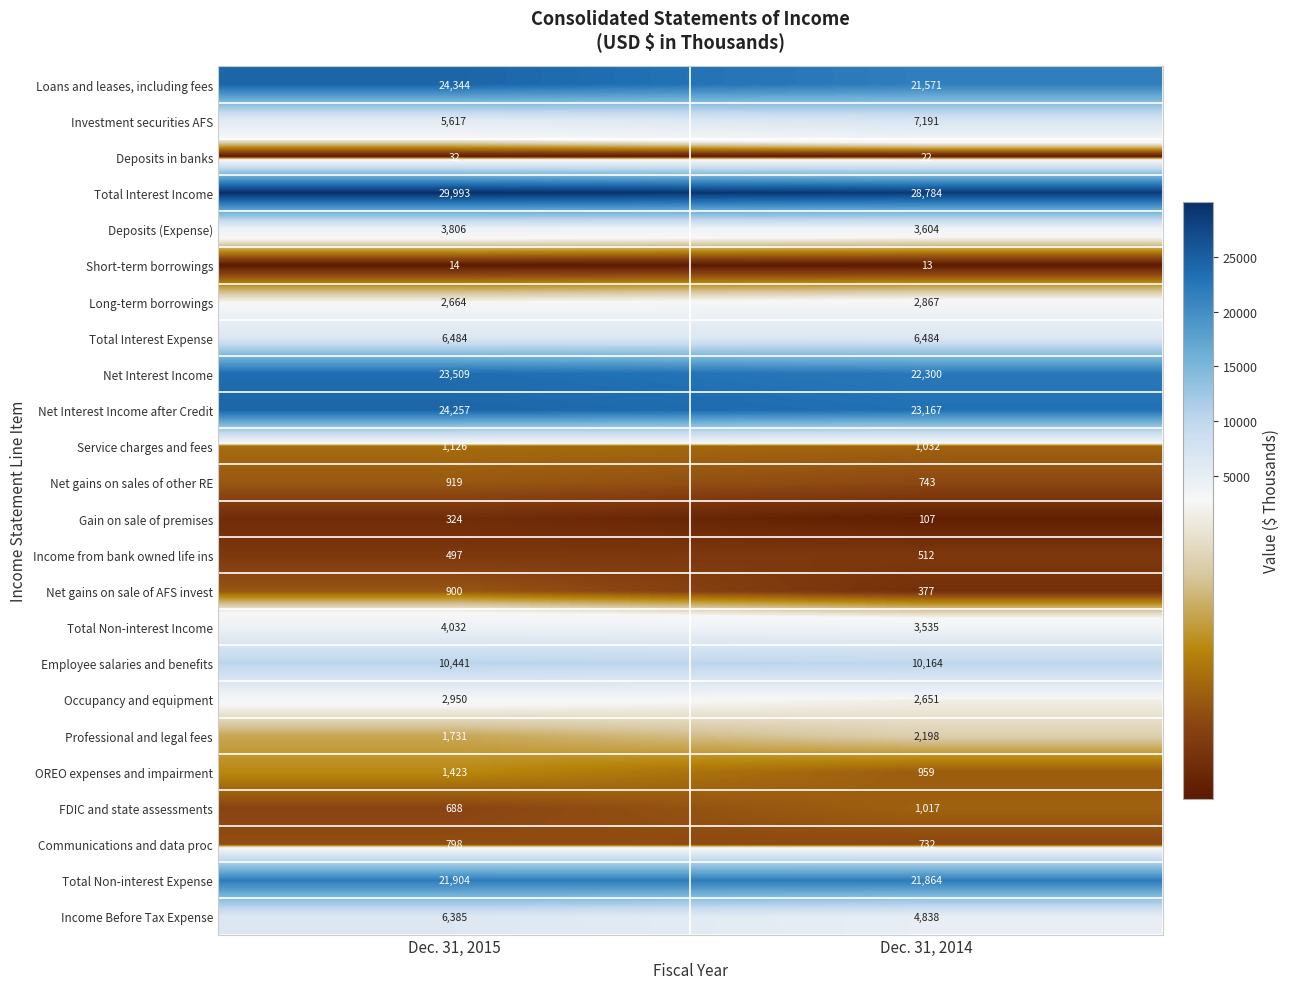

Which series has the largest total across all categories?

Total Interest Income